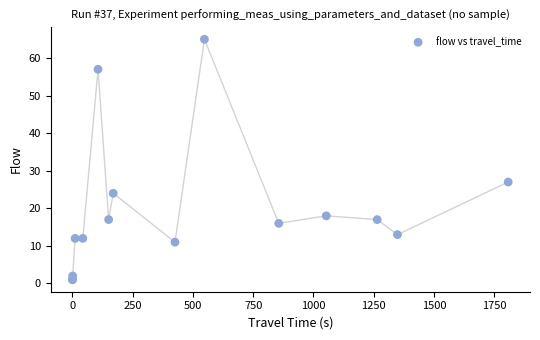

What Y value in the scatter plot is closest to 33?

27